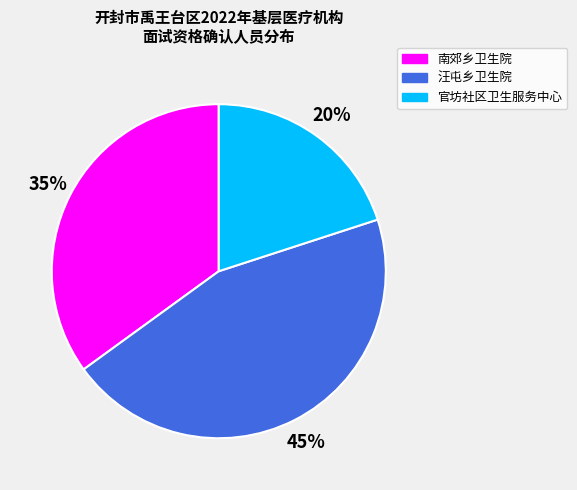

Which has a higher value, 官坊社区卫生服务中心 or 南郊乡卫生院?

南郊乡卫生院